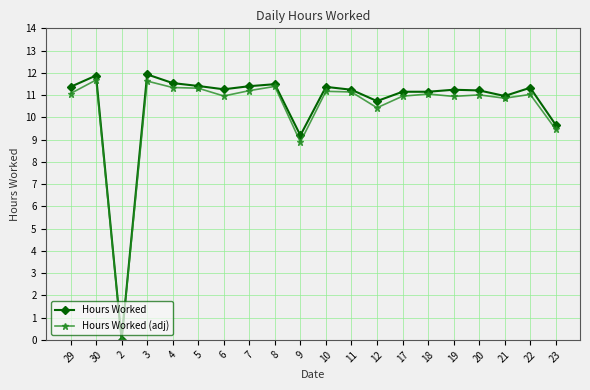

At how many categories does at least one series exceed 7?

19